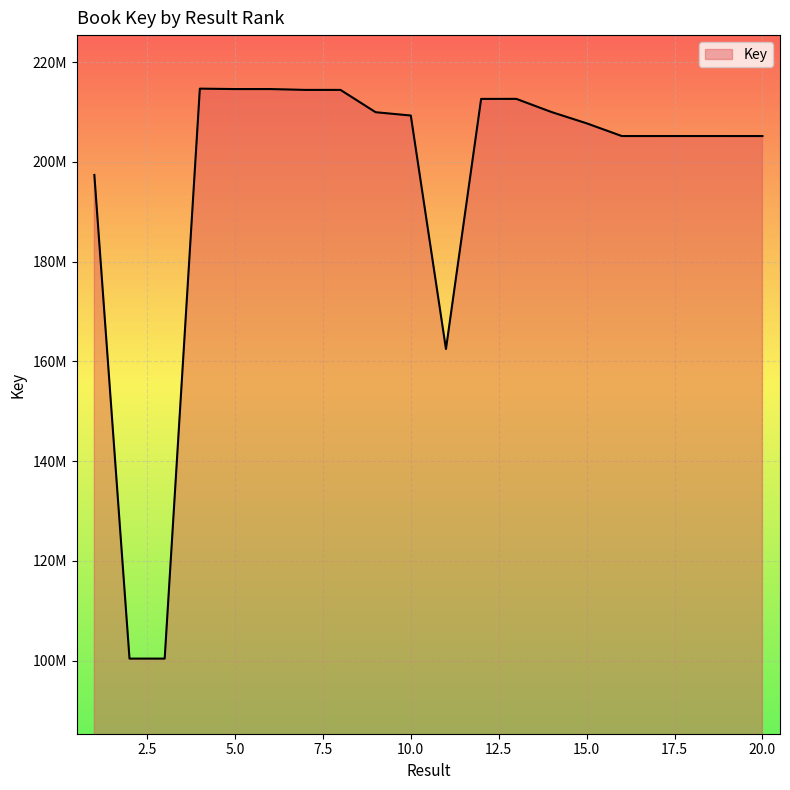

What is the sum of all values?

3921691862